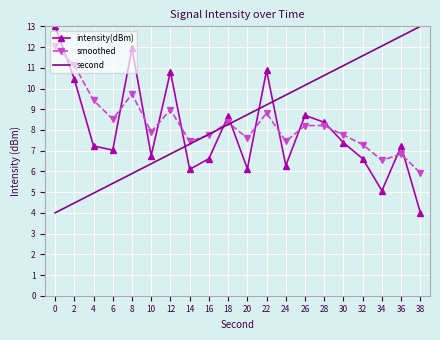

What is the maximum value for intensity(dBm)?

13.0